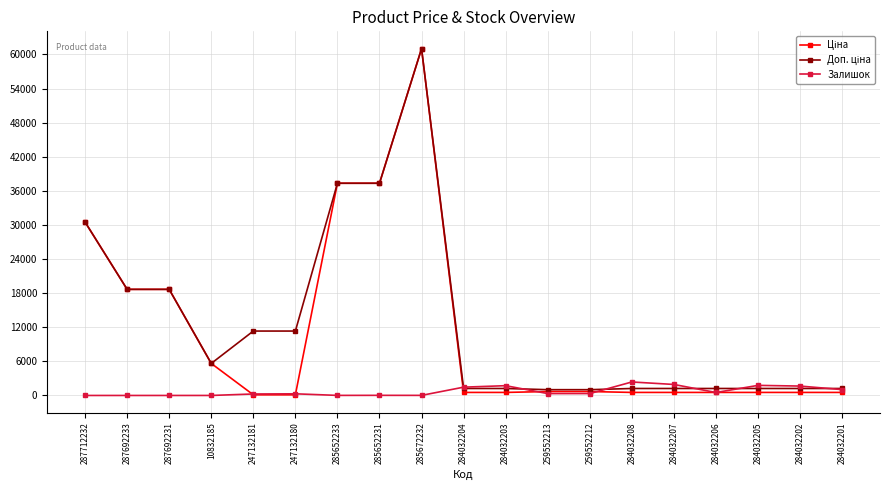

What is the greatest value displayed?

61024.7